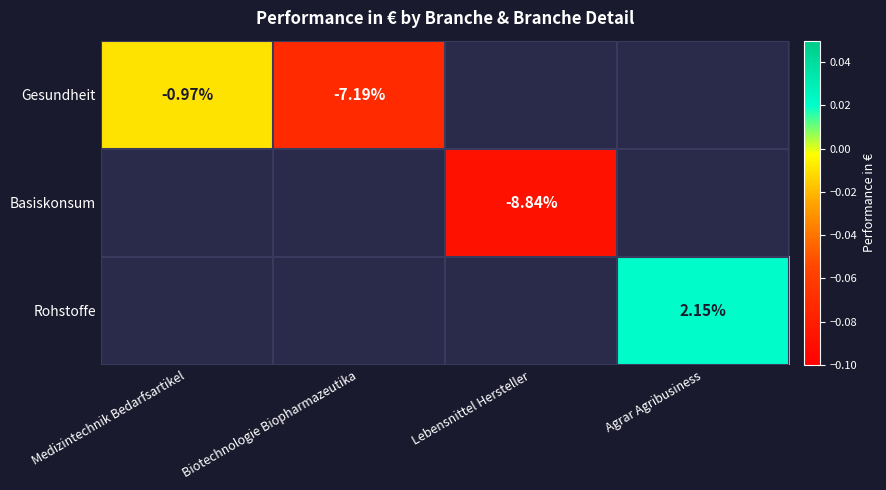

Is the value of Rohstoffe at Agrar Agribusiness greater than the value of Gesundheit at Biotechnologie Biopharmazeutika?

Yes